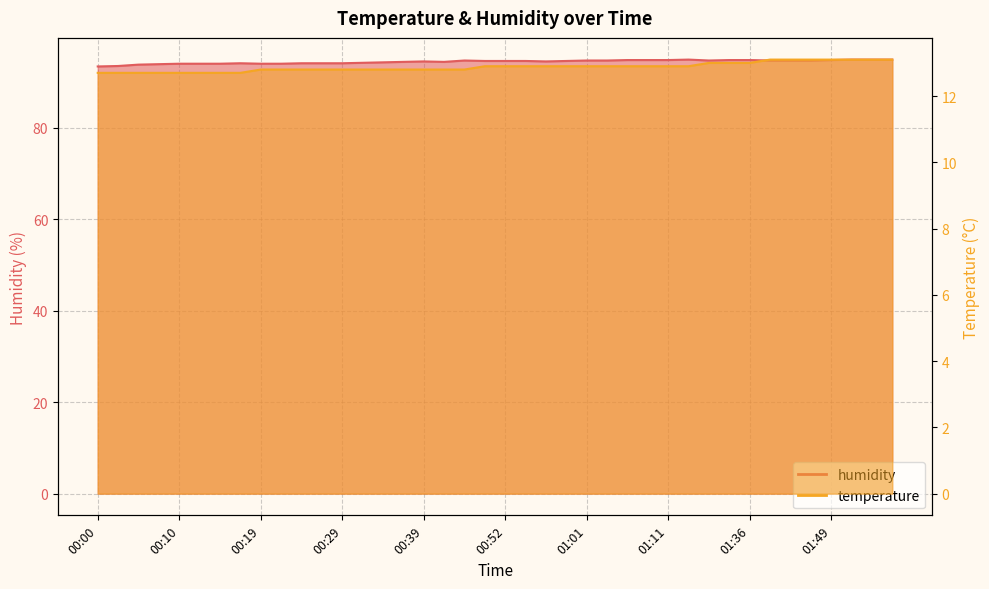

True or false: temperature and humidity cross at least once.

False